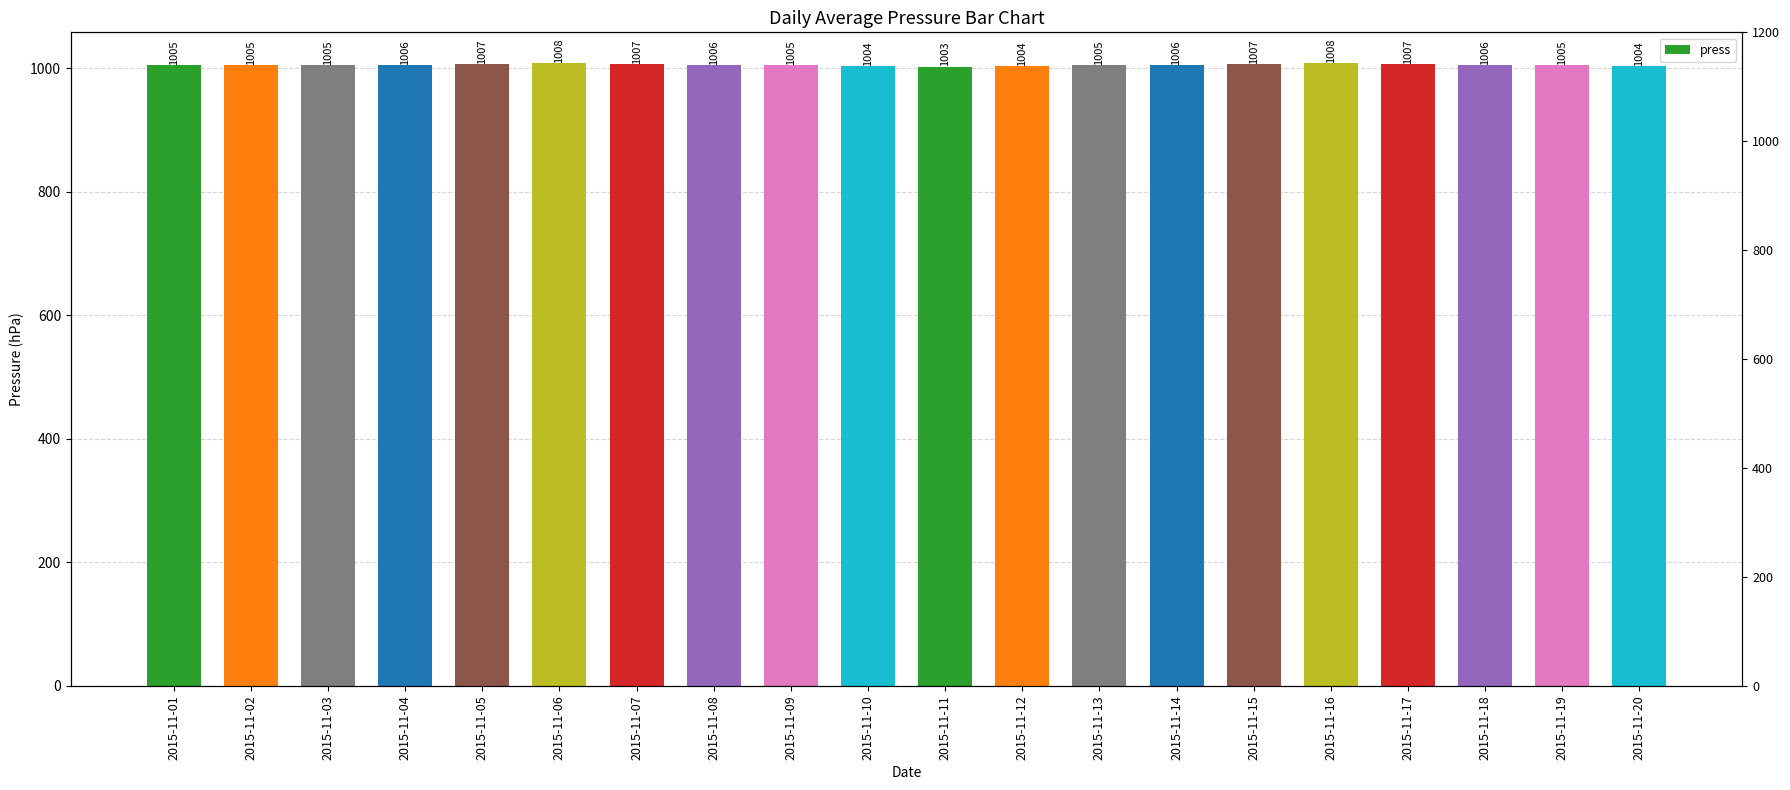

List the labels in order of value, largest first.

2015-11-06, 2015-11-16, 2015-11-05, 2015-11-07, 2015-11-15, 2015-11-17, 2015-11-04, 2015-11-08, 2015-11-14, 2015-11-18, 2015-11-01, 2015-11-02, 2015-11-03, 2015-11-09, 2015-11-13, 2015-11-19, 2015-11-10, 2015-11-12, 2015-11-20, 2015-11-11